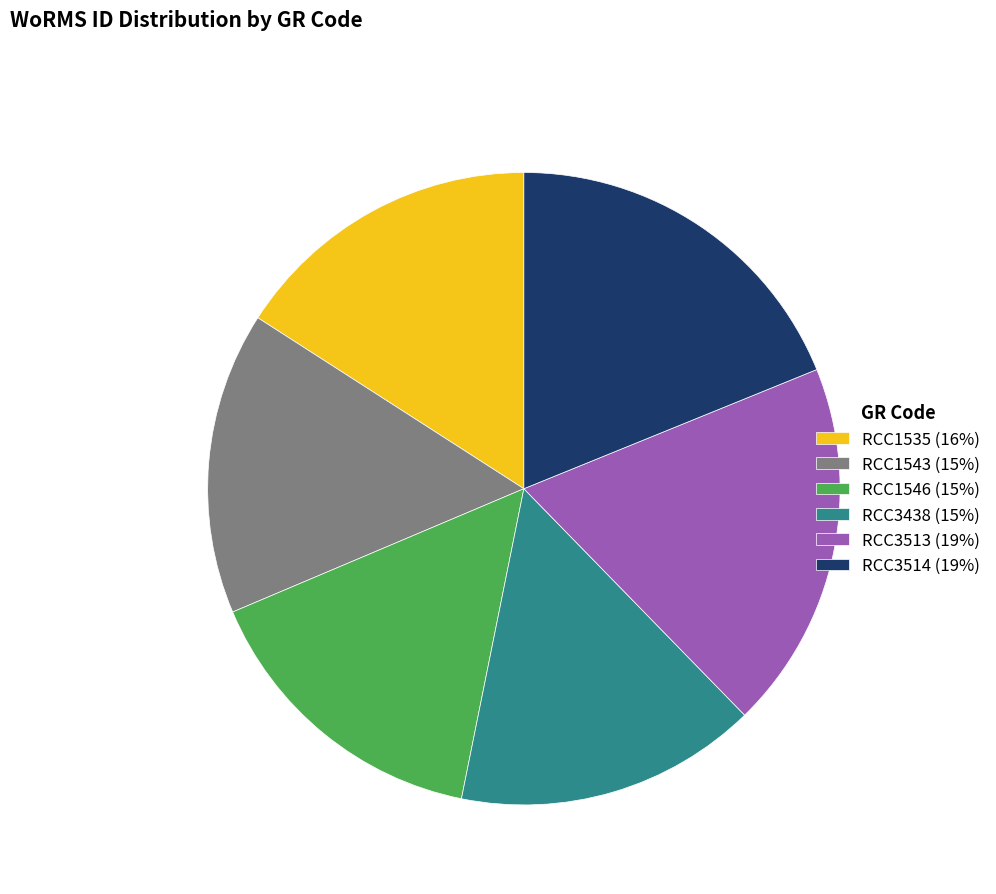

Combined, do RCC3514 (19%) and RCC1535 (16%) account for over 50%?

No